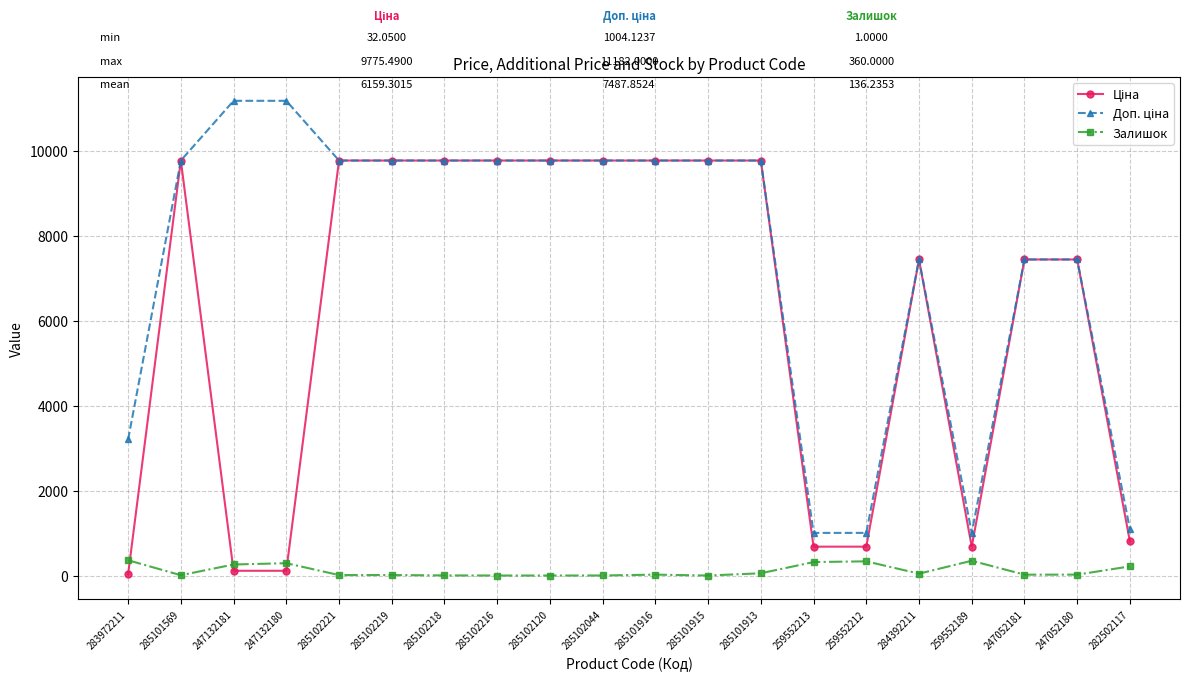

The value of Залишок at 247132180 is 290.0. True or false?

True